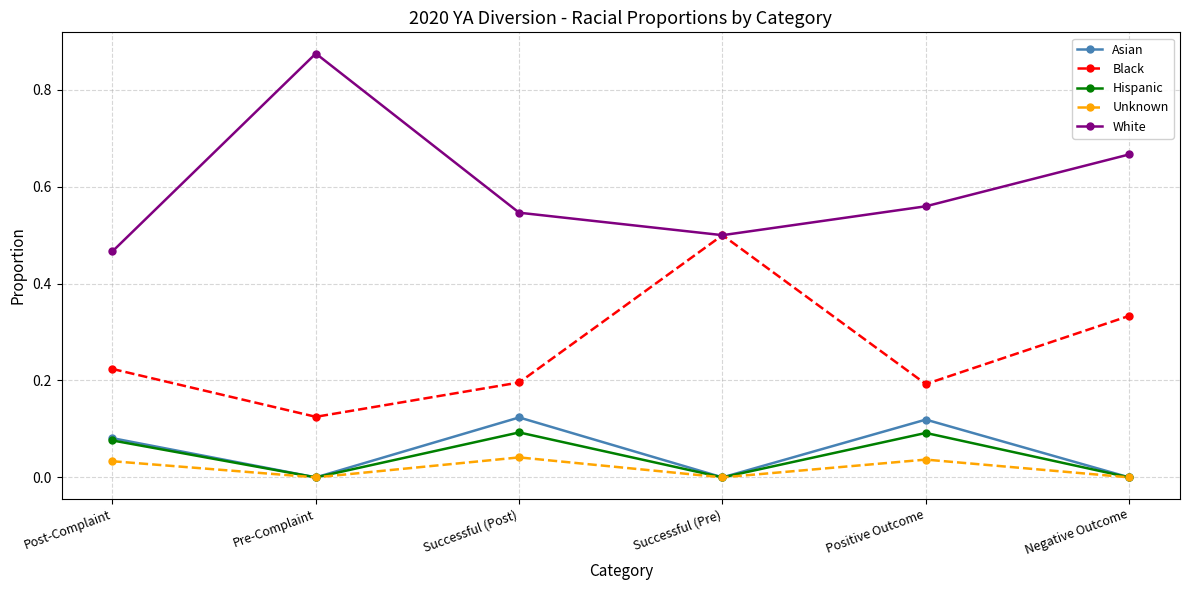

Which series has the largest total across all categories?

White